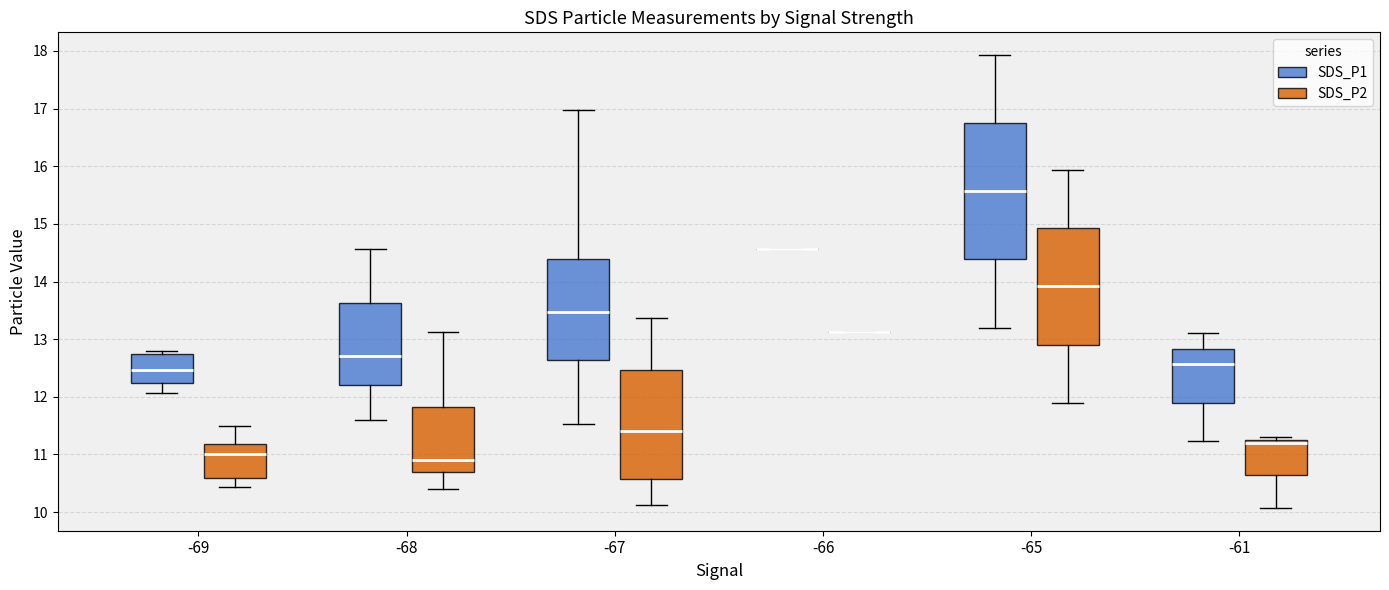

Reading left to right, transcribe this box plot: for each box, give where its median line is, the range the box spans, and where its two whiskers end, as read against the y-axis. The values are not printed on the chart, so give them approximately, as read against the axis.

-69 (SDS_P1): median 12.5, box 12.2 to 12.7, whiskers 12.1 to 12.8
-69 (SDS_P2): median 11.0, box 10.6 to 11.2, whiskers 10.4 to 11.5
-68 (SDS_P1): median 12.7, box 12.2 to 13.6, whiskers 11.6 to 14.6
-68 (SDS_P2): median 10.9, box 10.7 to 11.8, whiskers 10.4 to 13.1
-67 (SDS_P1): median 13.5, box 12.6 to 14.4, whiskers 11.5 to 17.0
-67 (SDS_P2): median 11.4, box 10.6 to 12.5, whiskers 10.1 to 13.4
-66 (SDS_P1): box collapsed to a line at 14.6, whiskers 14.6 to 14.6
-66 (SDS_P2): box collapsed to a line at 13.1, whiskers 13.1 to 13.1
-65 (SDS_P1): median 15.6, box 14.4 to 16.7, whiskers 13.2 to 17.9
-65 (SDS_P2): median 13.9, box 12.9 to 14.9, whiskers 11.9 to 15.9
-61 (SDS_P1): median 12.6, box 11.9 to 12.8, whiskers 11.2 to 13.1
-61 (SDS_P2): median 11.2, box 10.6 to 11.3, whiskers 10.1 to 11.3 (just above the box's upper edge)